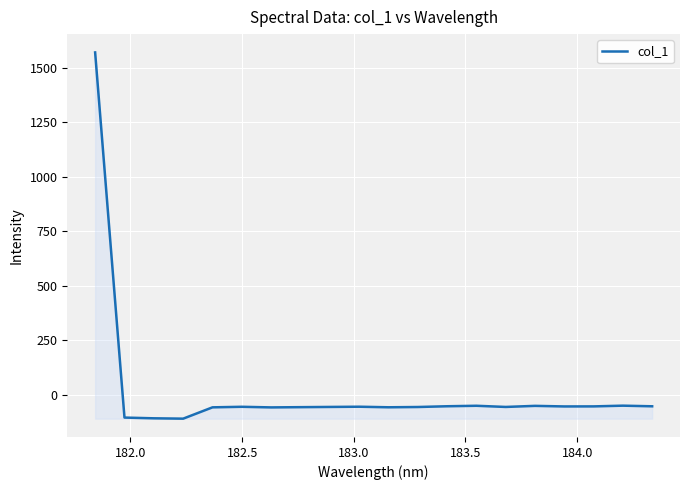

What is the sum of all values?

366.6